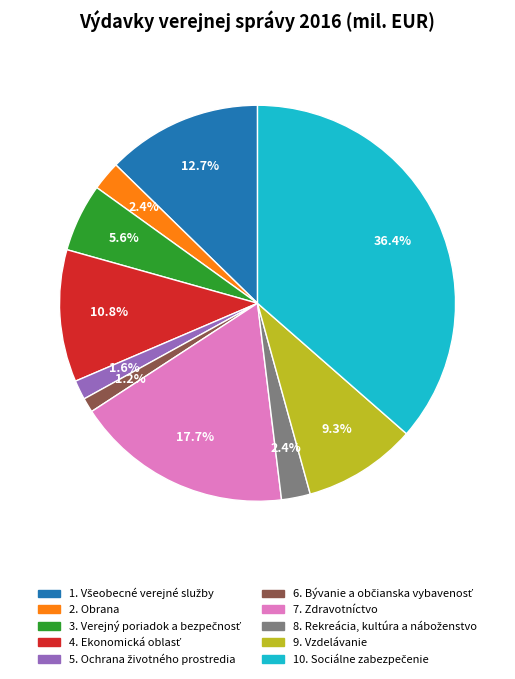

Is the sum of 7. Zdravotníctvo and 2. Obrana greater than half?

No